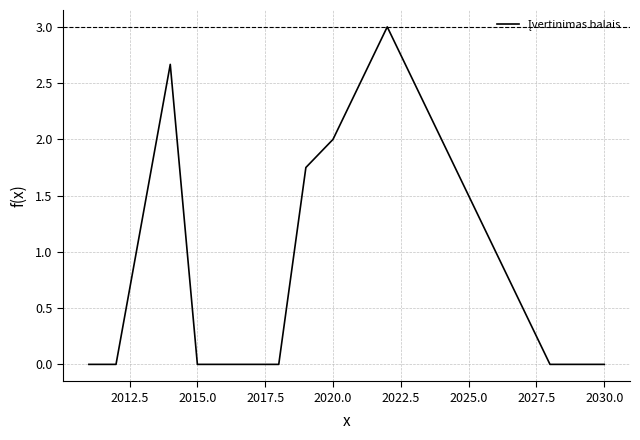

What is the difference between the maximum and minimum values?

3.0